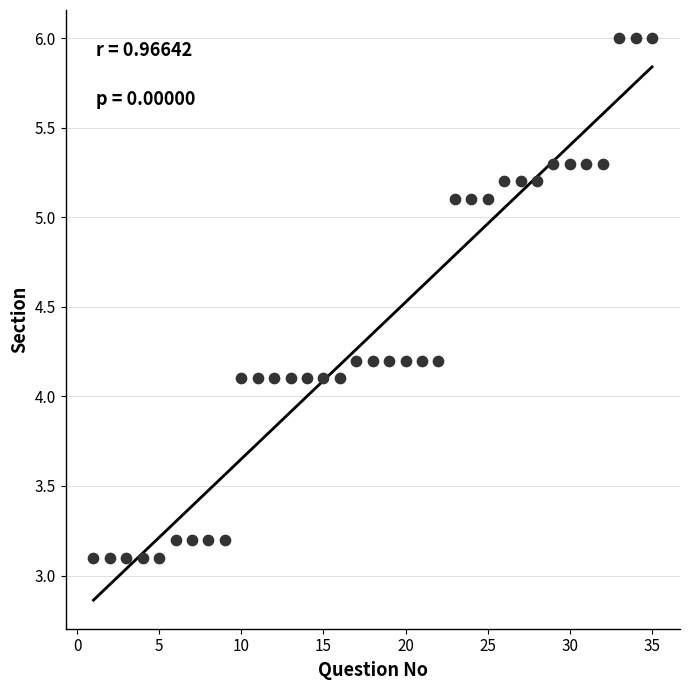

What is the range of Y values (max minus min)?

2.9